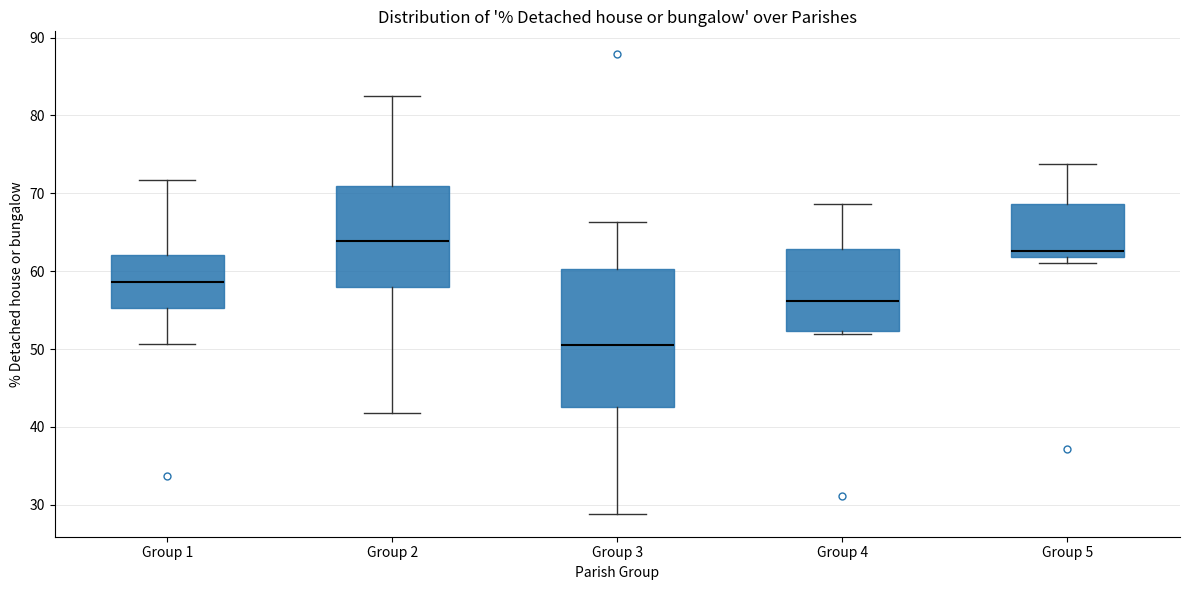

Reading left to right, transcribe this box plot: for each box, give where its median line is, the range the box spans, and where its two whiskers end, as read against the y-axis. The values are not printed on the chart, so give them approximately, as read against the axis.

Group 1: median 59, box 55 to 62, whiskers 51 to 72
Group 2: median 64, box 58 to 71, whiskers 42 to 83
Group 3: median 51, box 43 to 60, whiskers 29 to 66
Group 4: median 56, box 52 to 63, whiskers 52 (just below the box's lower edge) to 69
Group 5: median 63, box 62 to 69, whiskers 61 to 74